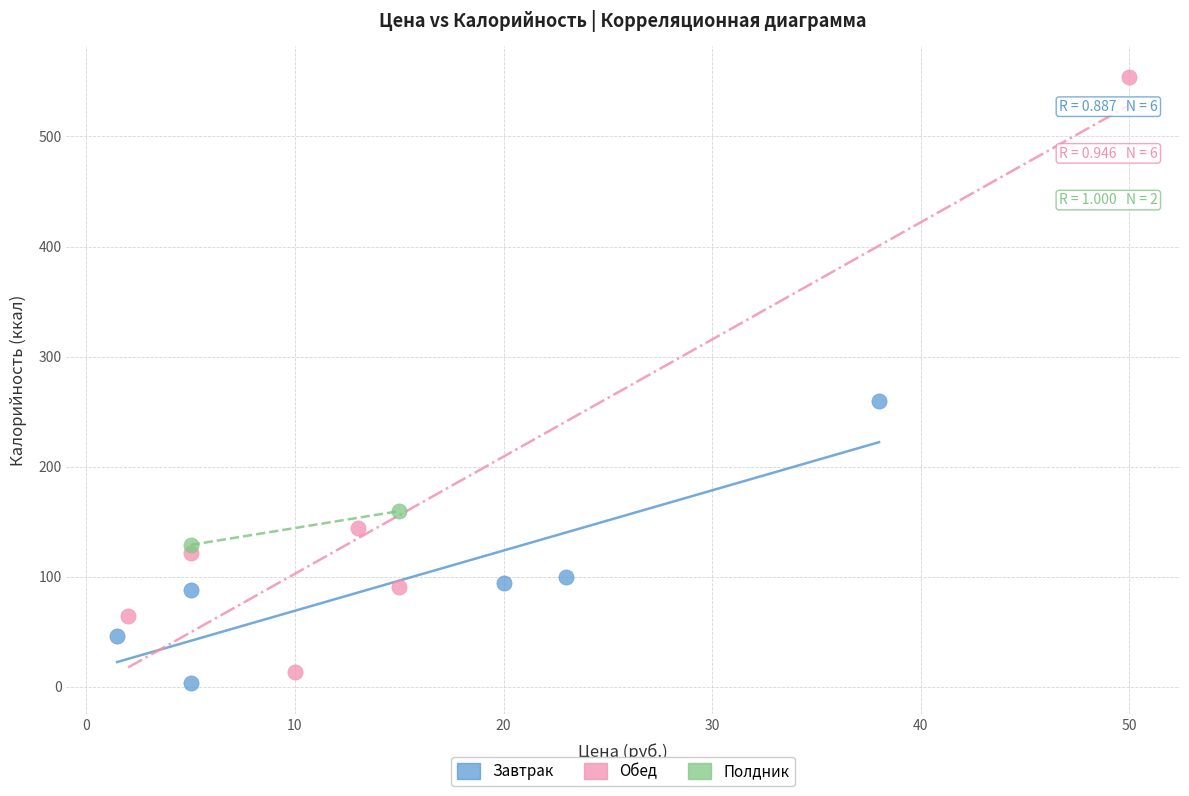

Which series has the largest Y range (max minus min)?

Обед